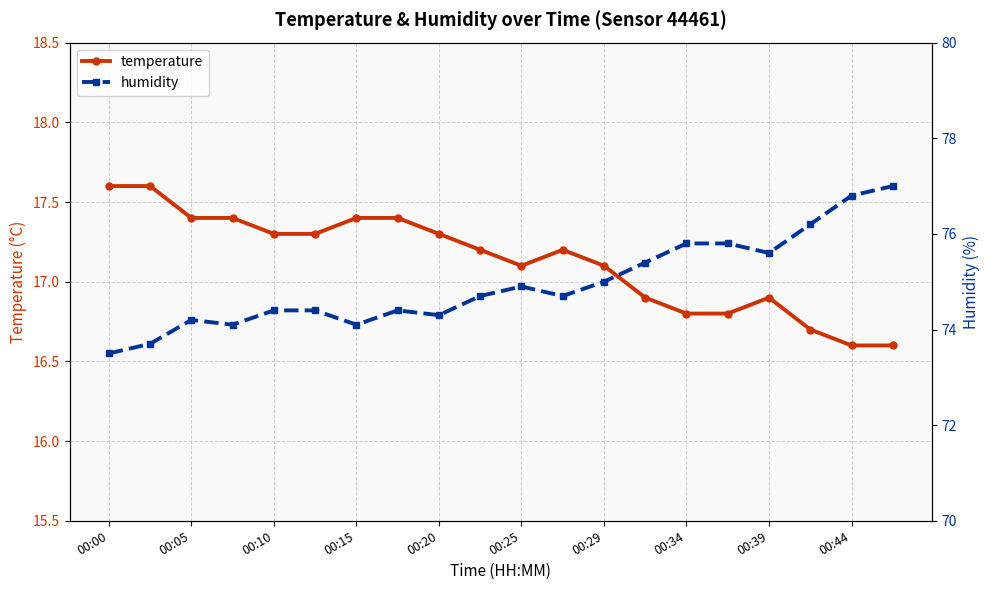

What is the maximum value for temperature?

17.6